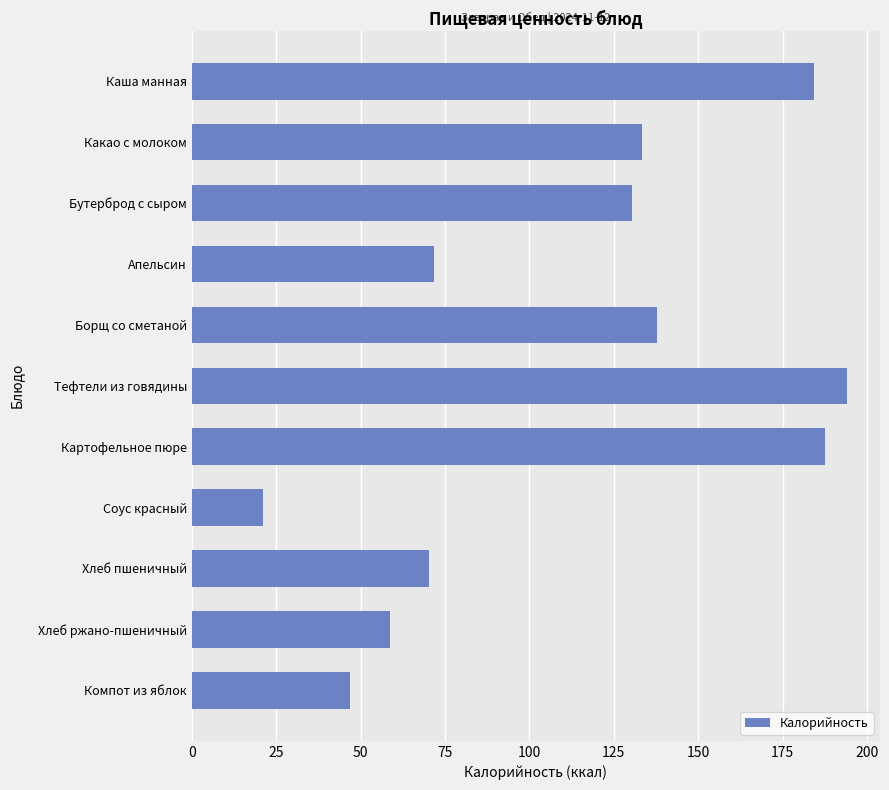

The chart shows a value of 194.2 at Тефтели из говядины. True or false?

True